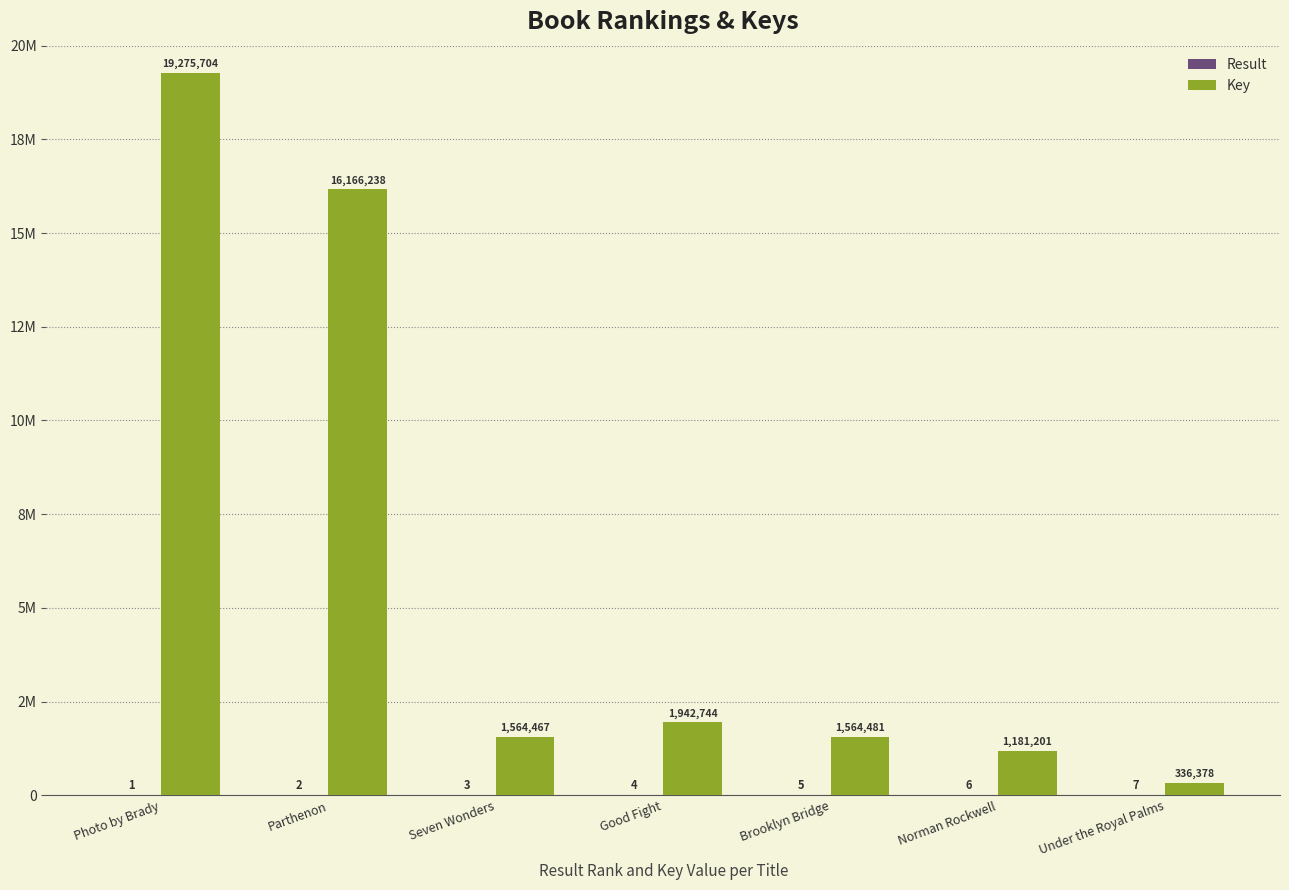

Does the chart contain stacked bars?

No